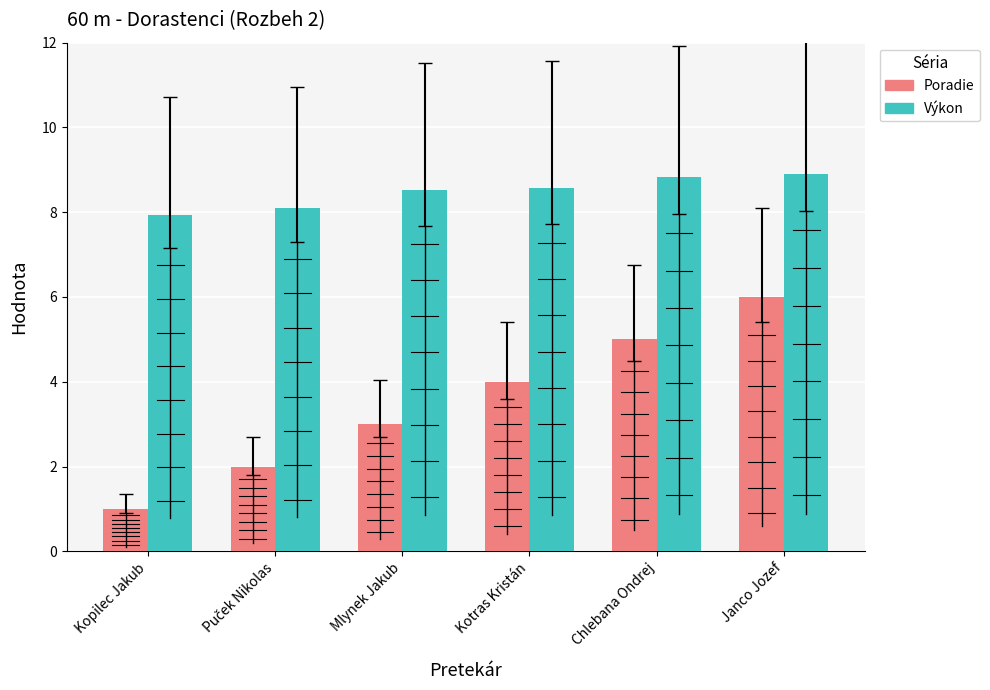

What position from the right is Kopilec Jakub?

6